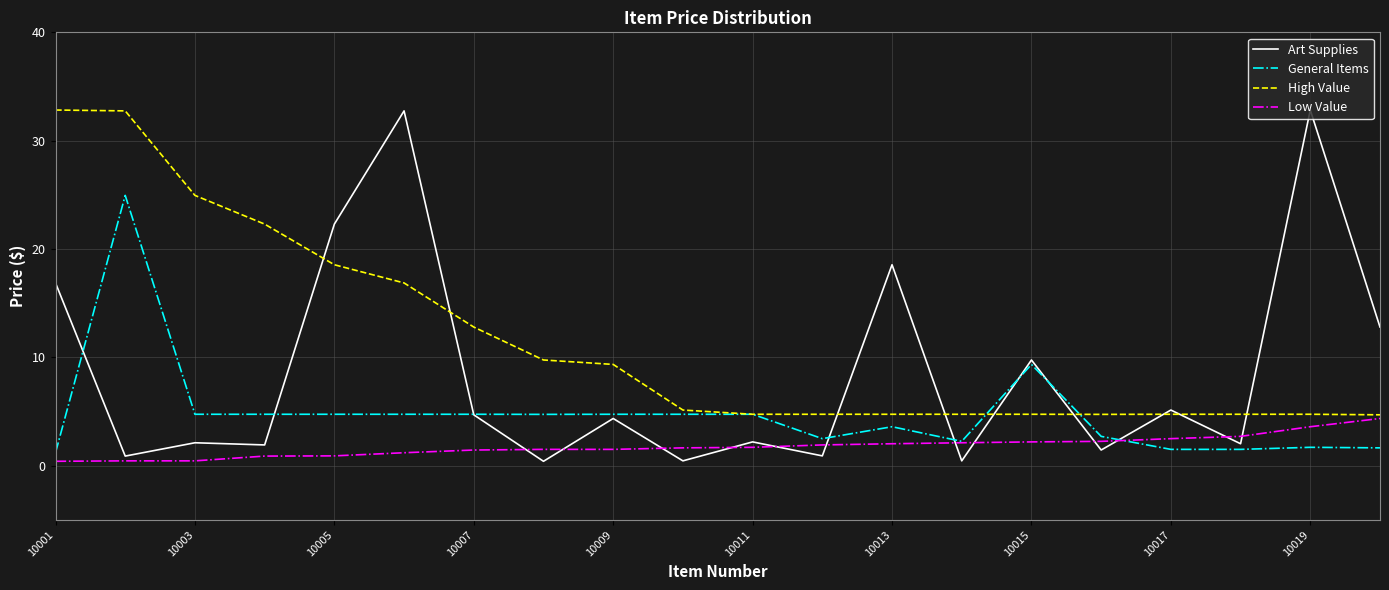

Which series has the largest total across all categories?

High Value